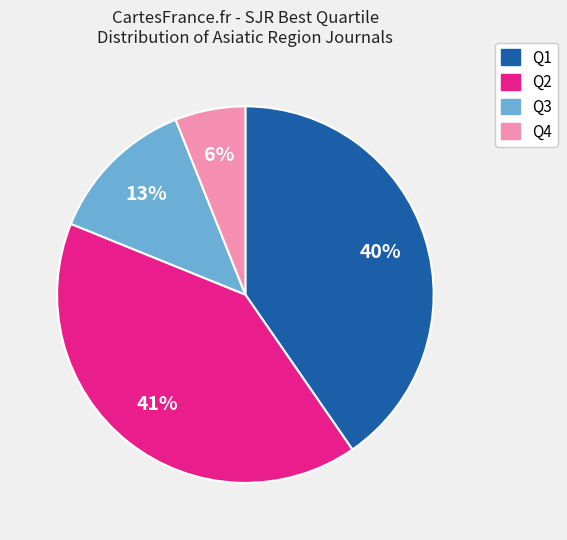

True or false: Q2 accounts for 41% of the total.

True